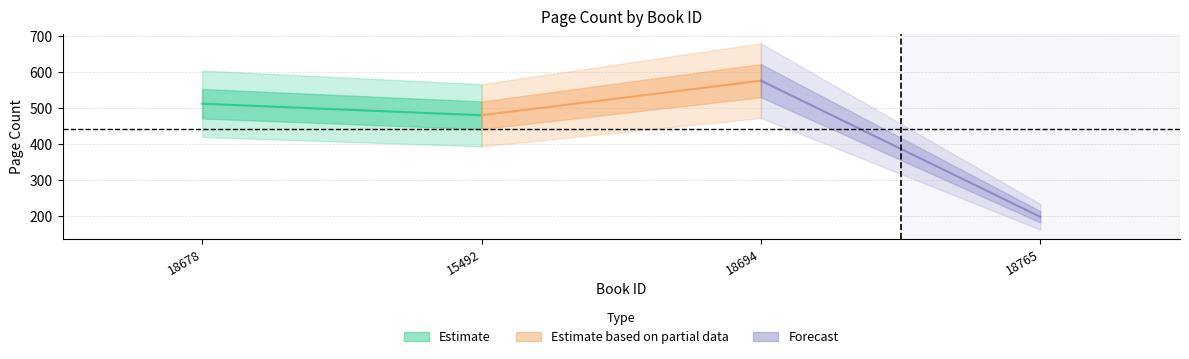

At which category does the data reach its first local peak?

18694